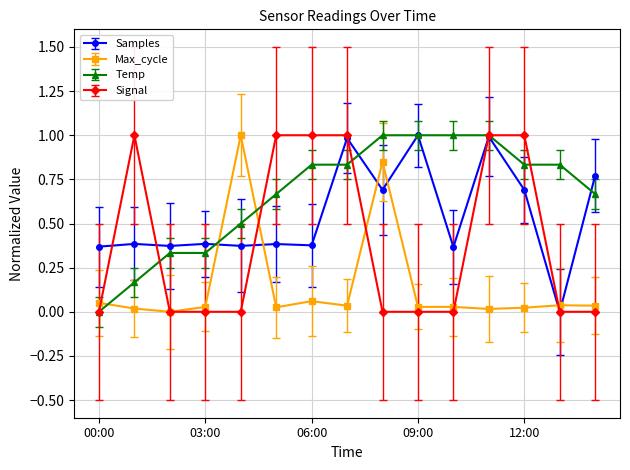

Does the chart display data point markers on the line(s)?

Yes